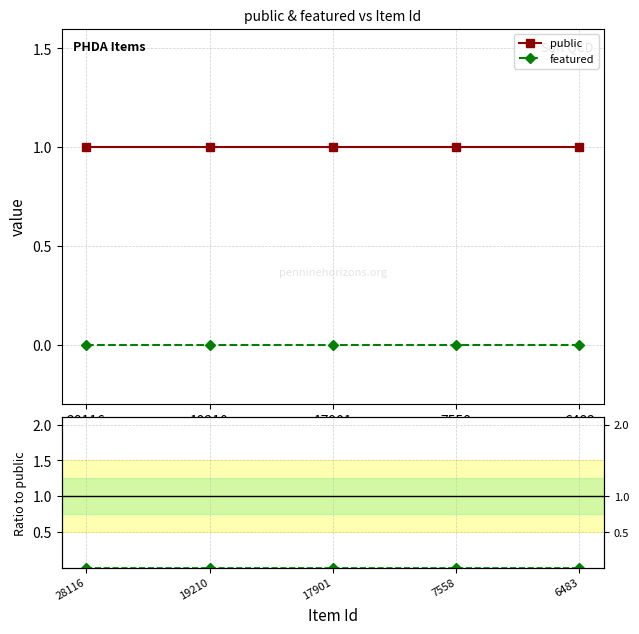

List the labels in order of featured value, largest first.

28116, 19210, 17901, 7558, 6483